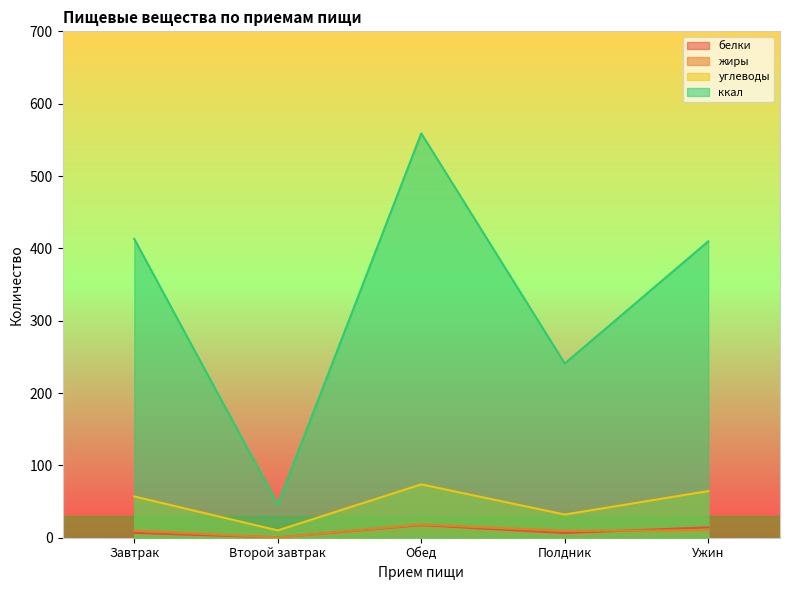

What is the minimum value for углеводы?

10.1